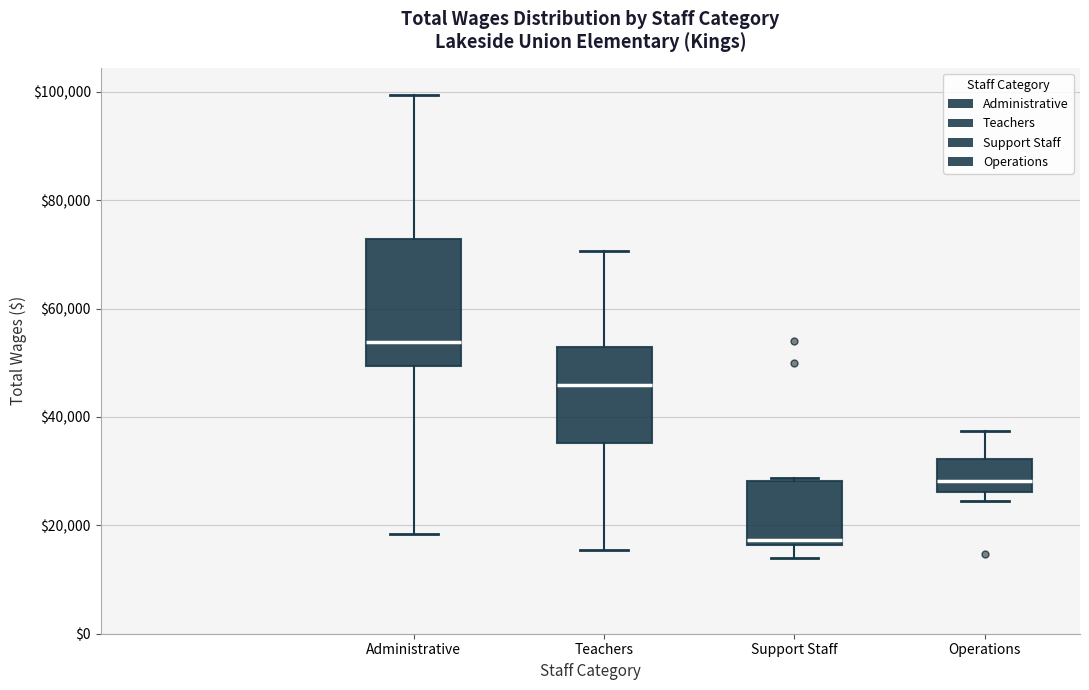

Where does the median line of the box for Support Staff sit on the y-axis? The values are not printed on the chart, so give them approximately, as read against the axis.

18000